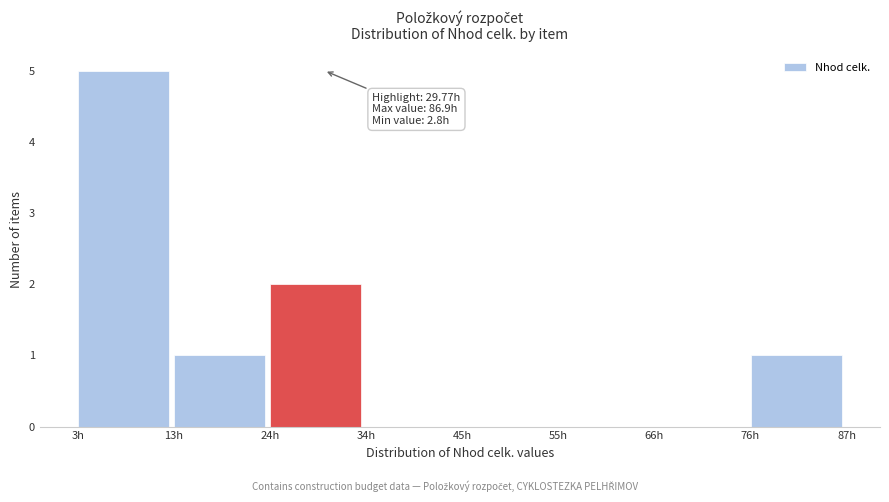

Over which range of the x-axis is the bar tallest?

2 to 14